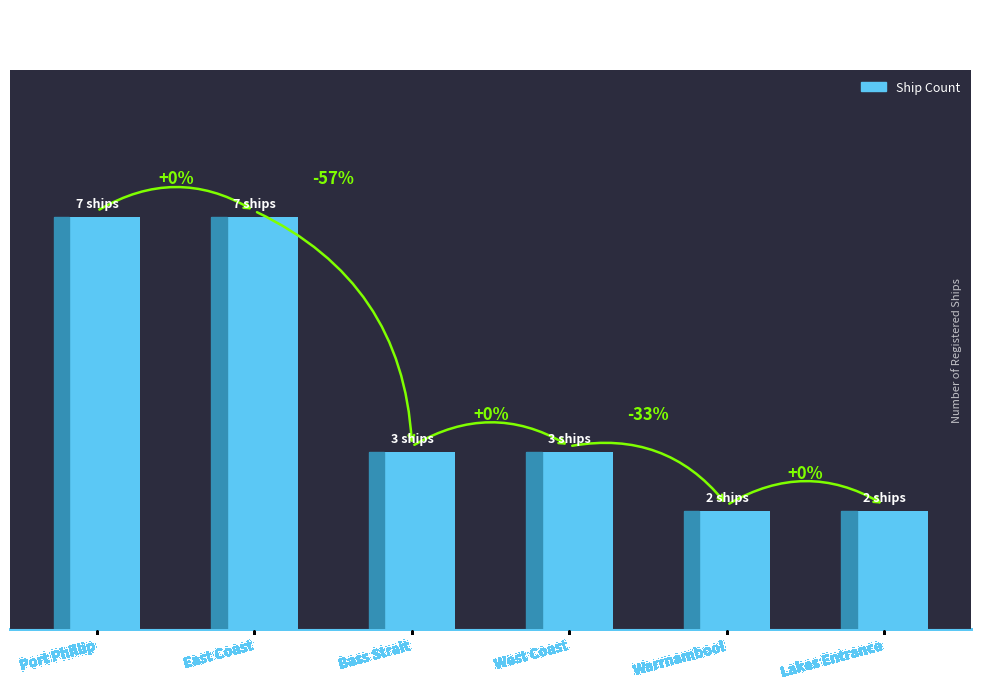

Are the bars horizontal?

No